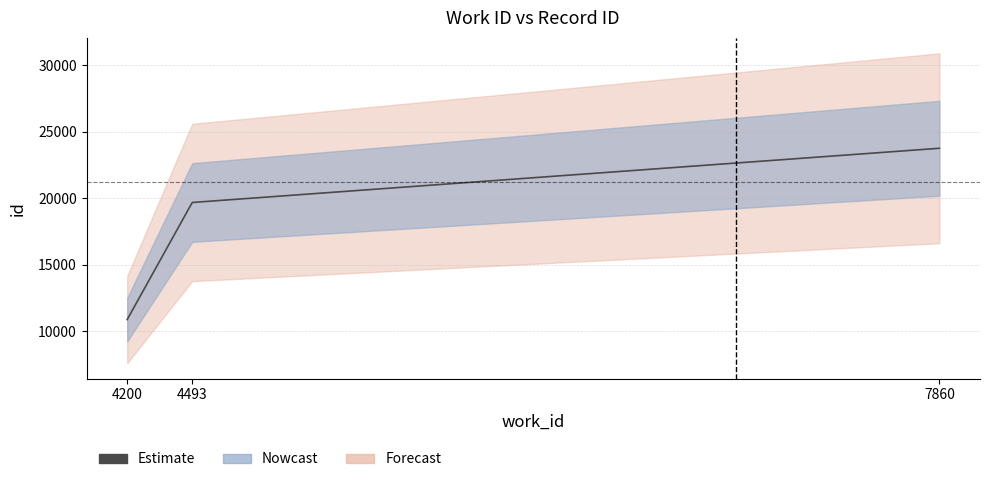

Does the chart display data point markers on the line(s)?

No